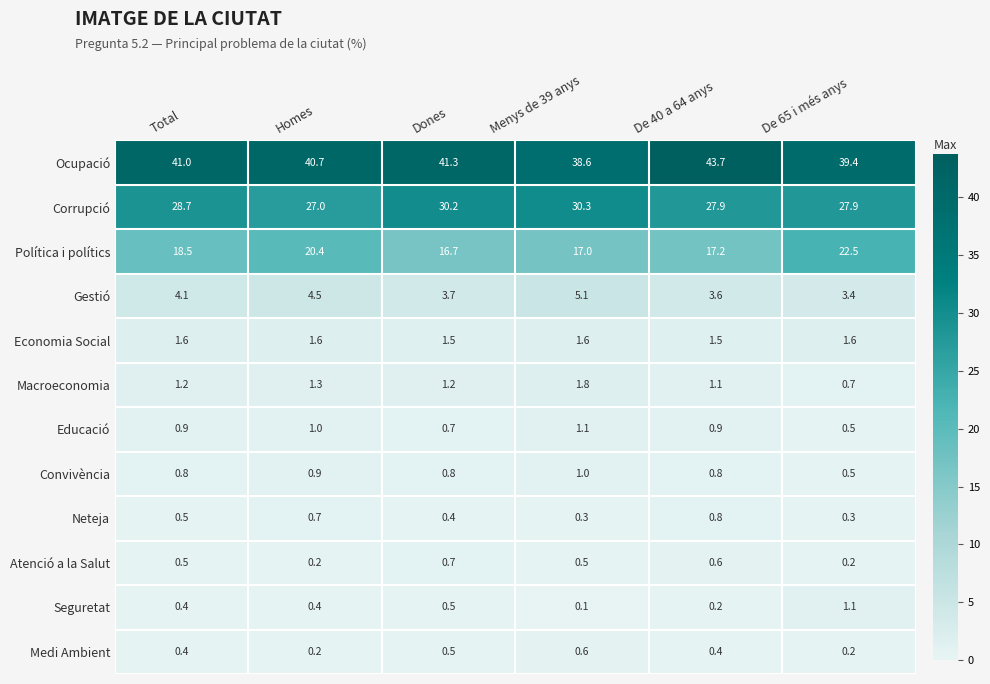

At which category is the sum across all series the highest?

Homes